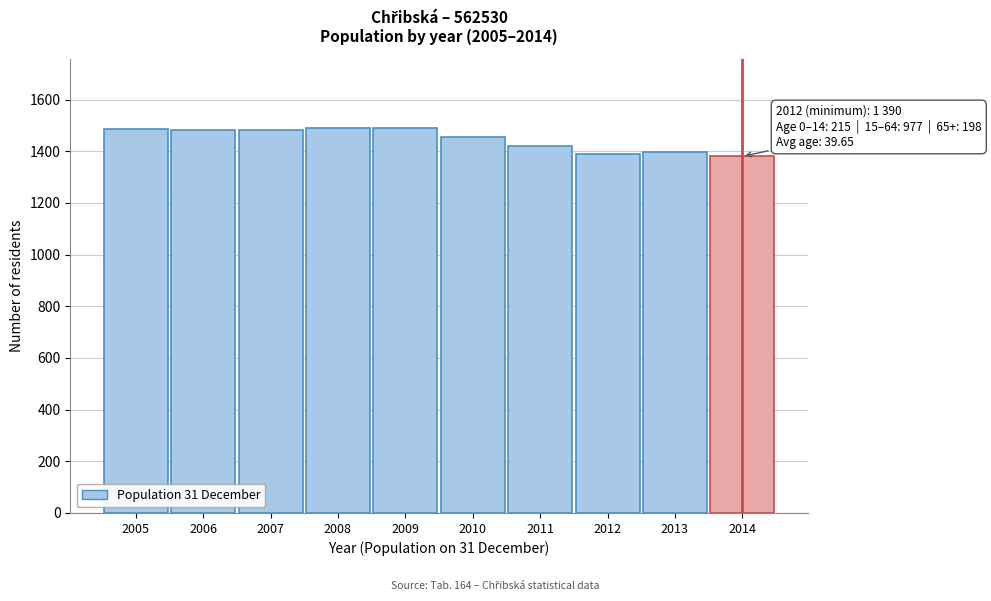

The chart shows a value of 2125 at 2013. True or false?

False